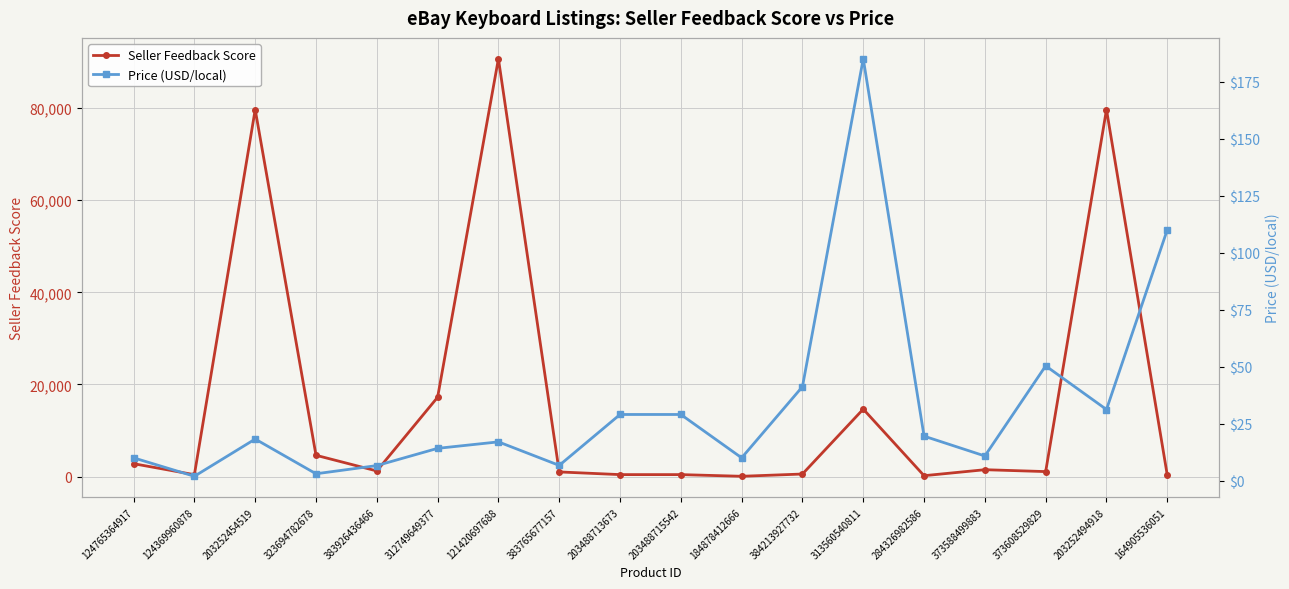

Between 184878412666 and 384213927732, which series saw the biggest shift?

Seller Feedback Score